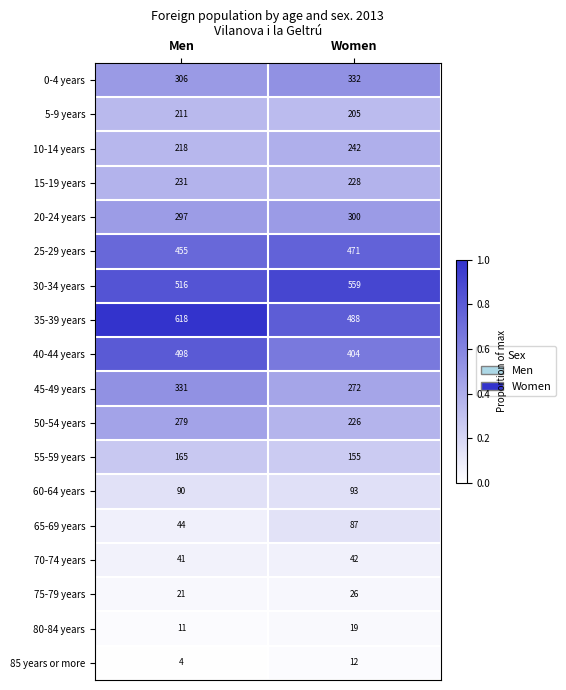

Which series changed the most between Men and Women?

35-39 years